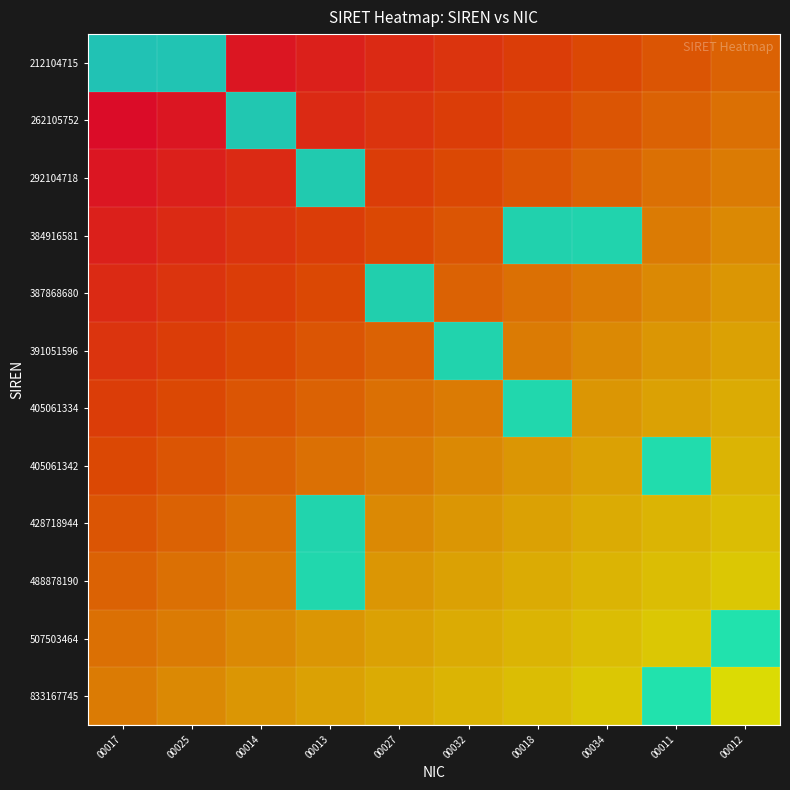

How many positive values does the 488878190 series have?

1